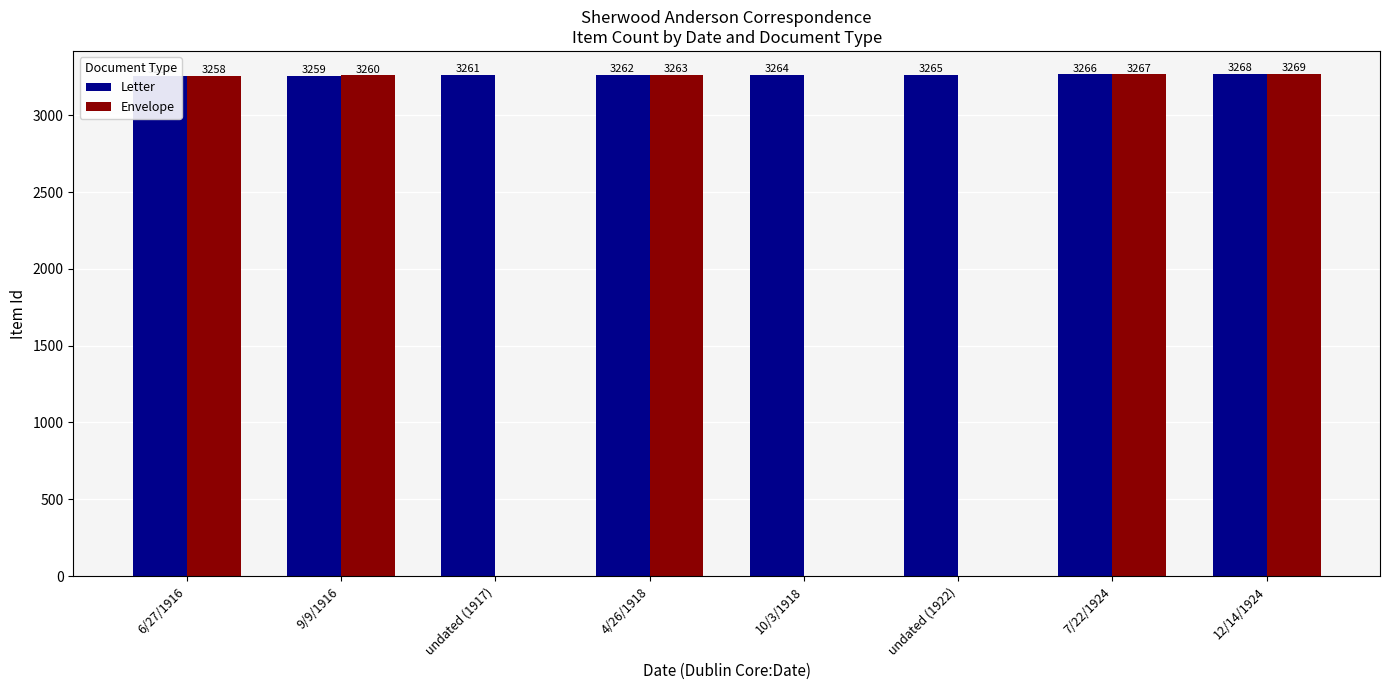

What is the difference between the maximum and minimum values in the Letter series?

11